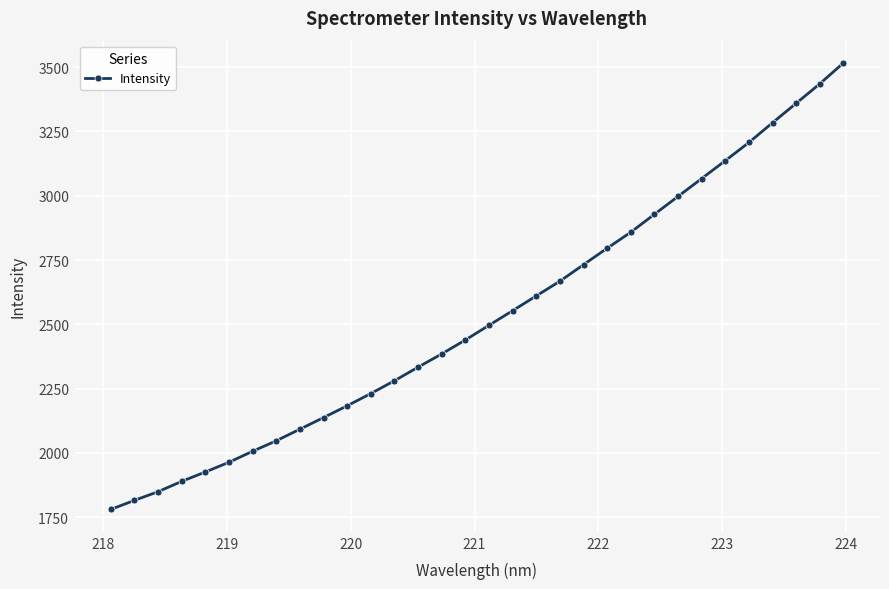

How many lines are shown in the chart?

1